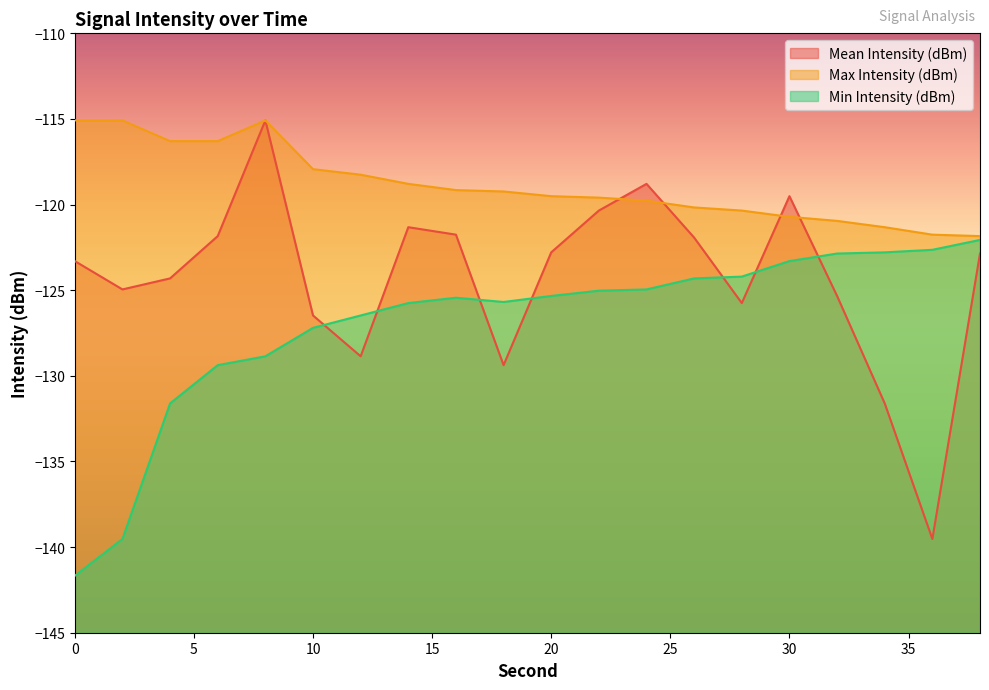

The value of Max Intensity (dBm) at 30 is -44.0. True or false?

False